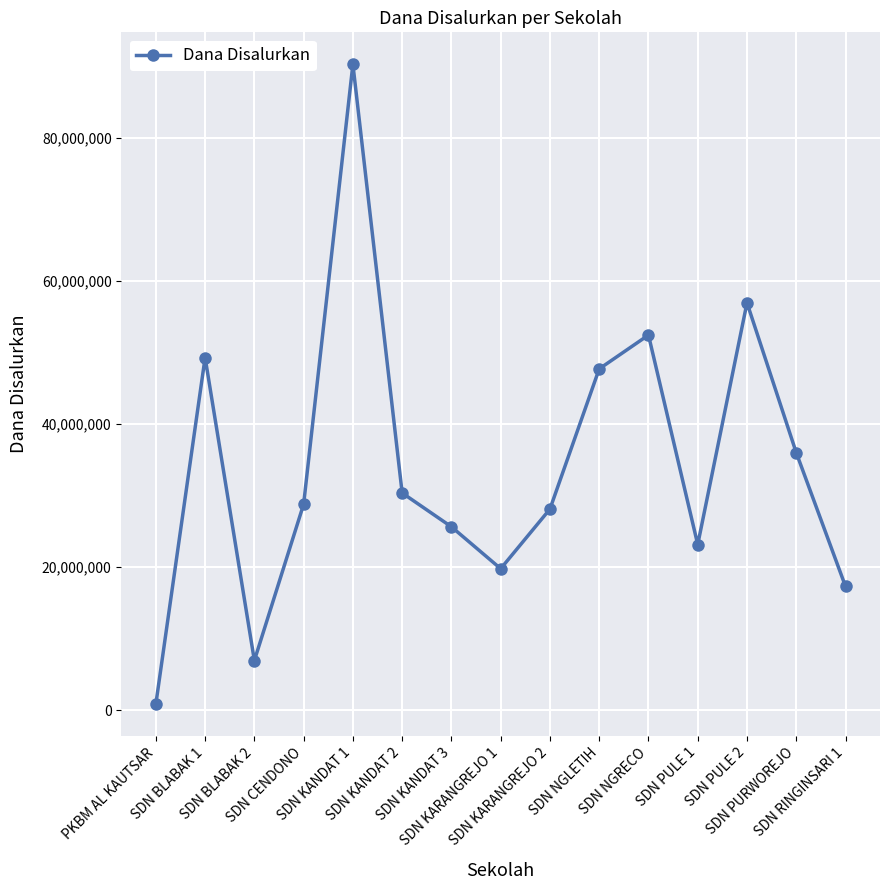

Approximately how many times larger is the value at SDN NGLETIH compared to SDN KANDAT 1?

0.5